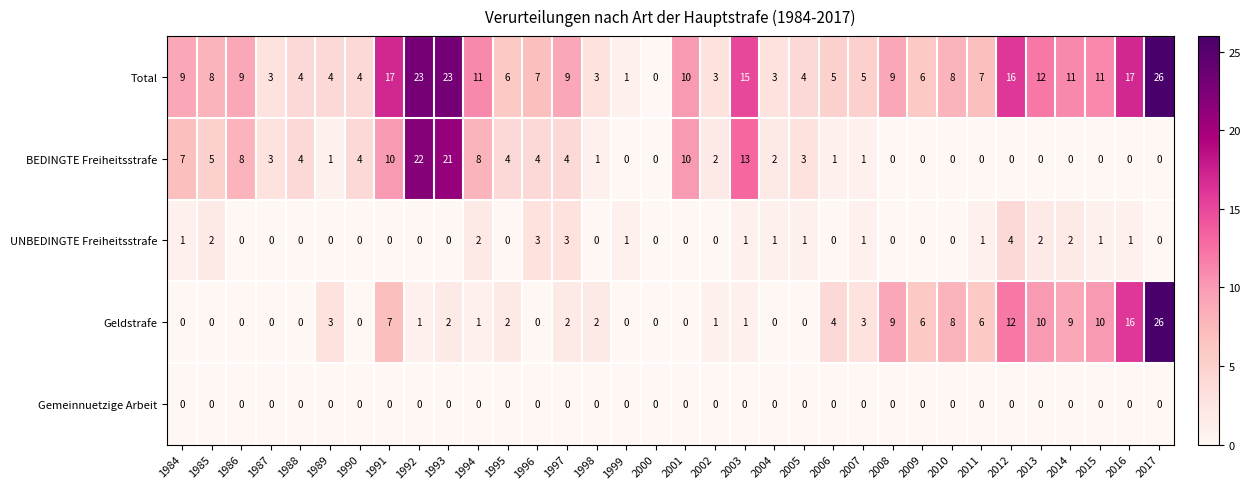

The value of BEDINGTE Freiheitsstrafe at 1999 is 10. True or false?

False